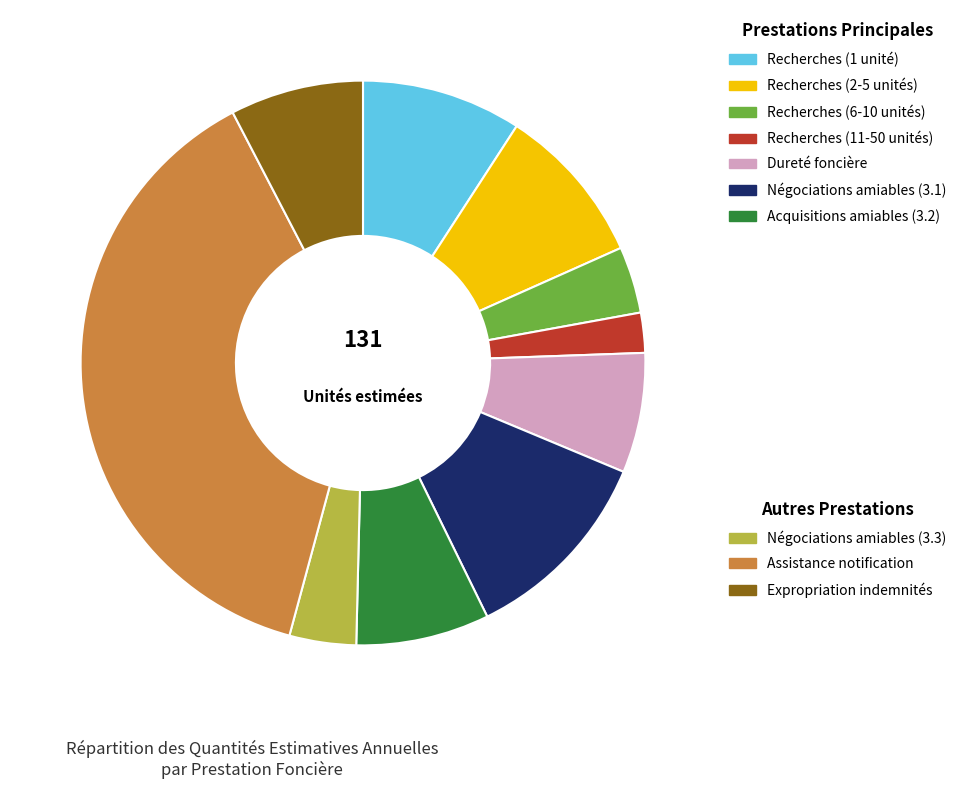

Is there any slice that represents more than half of the pie?

No